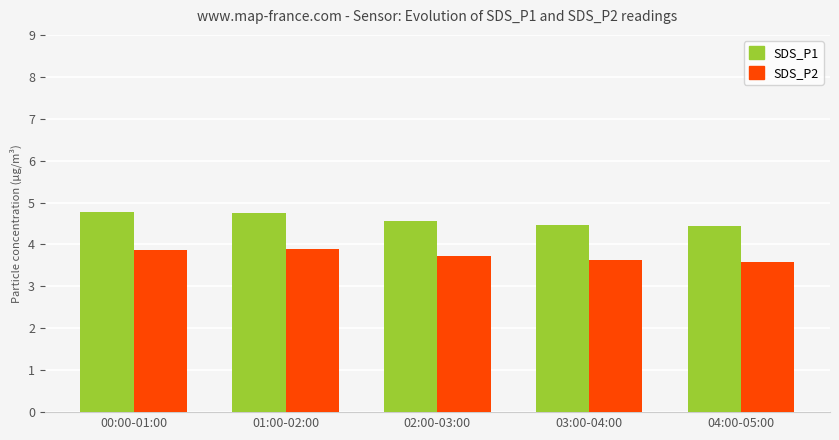

What is the value of the SDS_P1 bar at the 4th from the left?

4.5